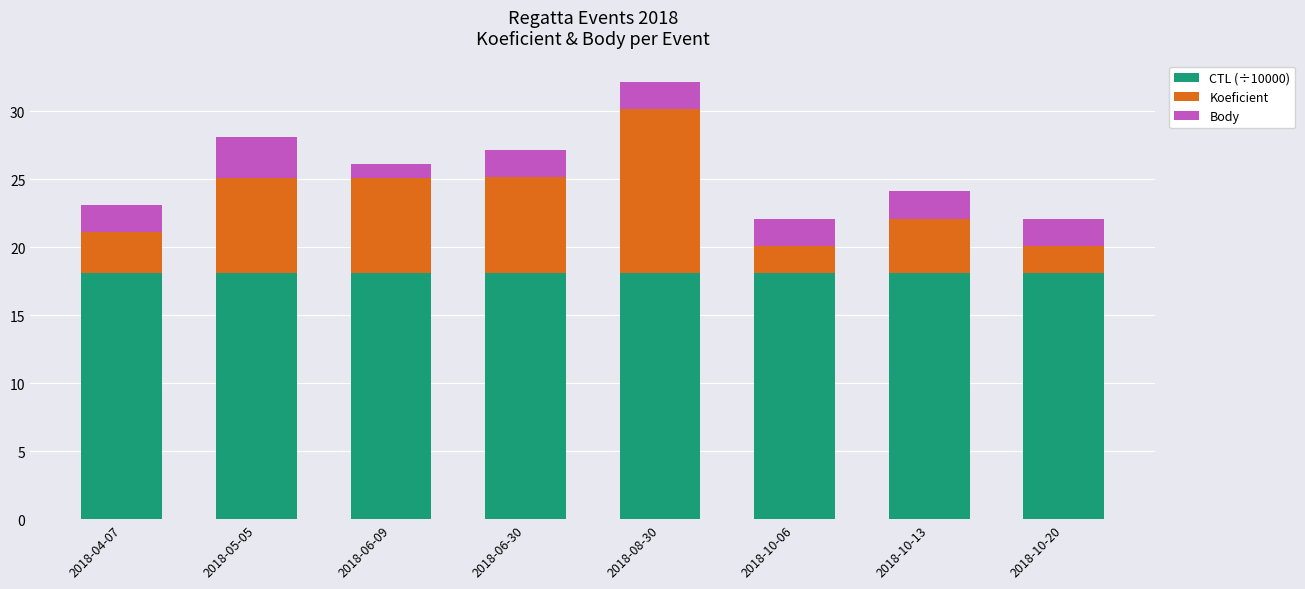

How many bars are there in total?

8